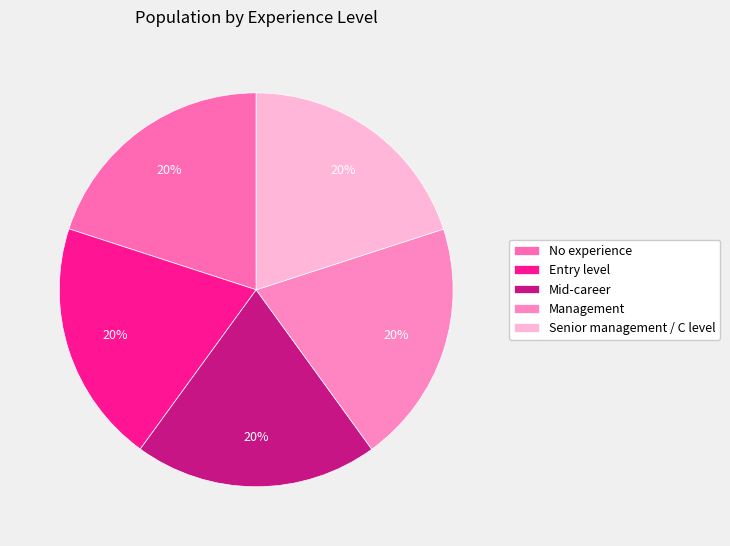

Does Management represent more than half of the total?

No